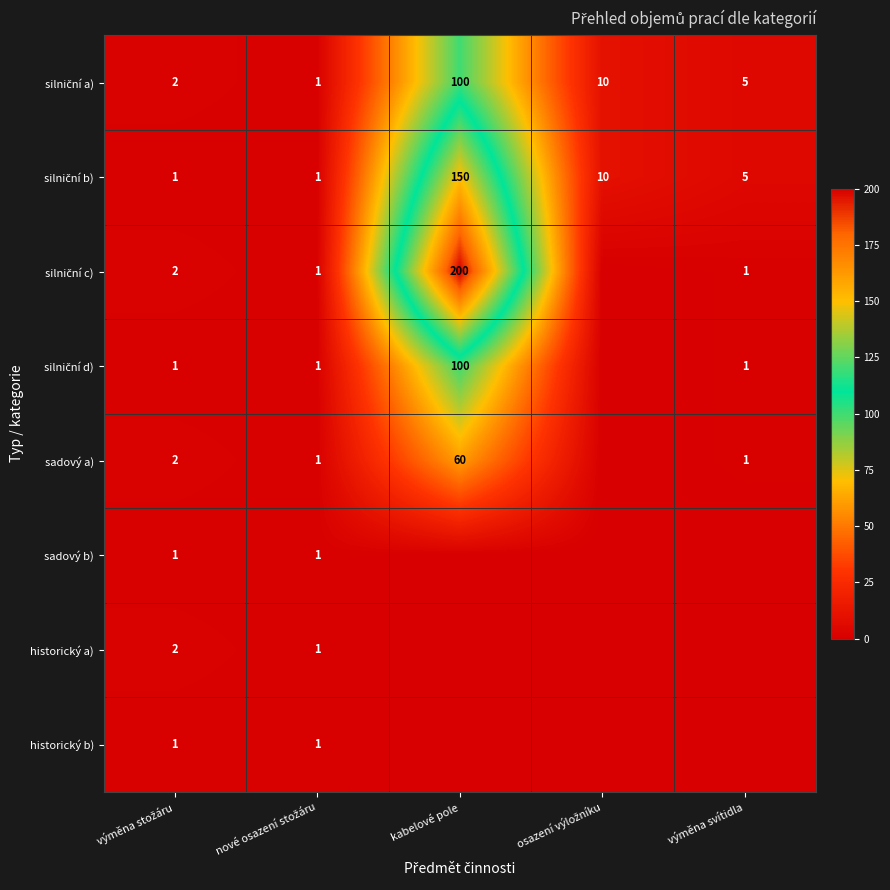

The sadový a) series shows 2 at nové osazení stožáru. True or false?

False